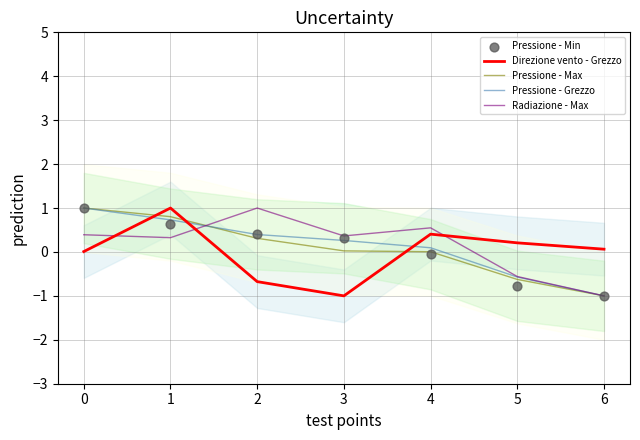

Which series contains the lowest Y value?

Direzione vento - Grezzo